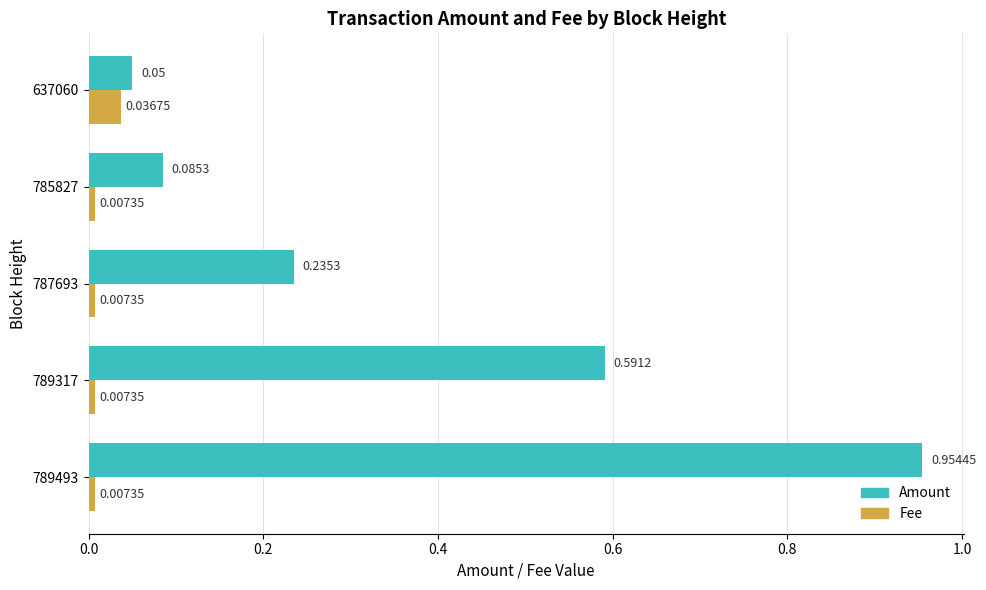

What is the sum of all Amount values?

1.9